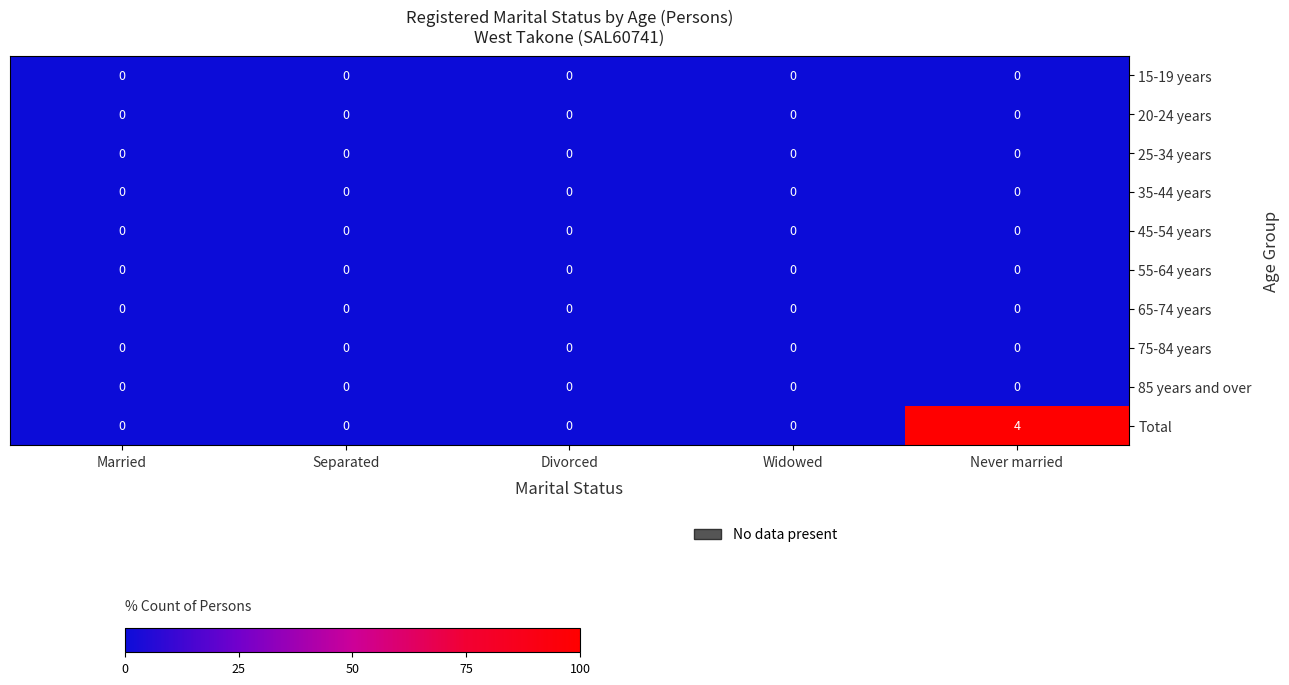

How many categories are shown in the chart?

5